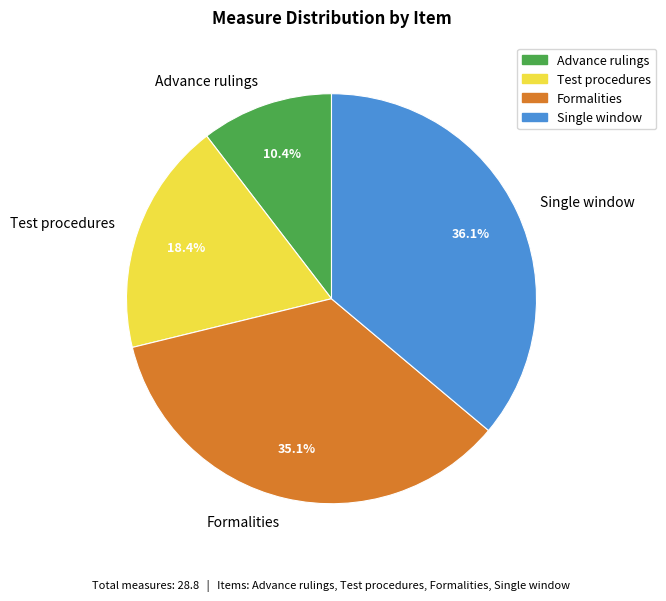

To the nearest percent, what percentage of the pie is Advance rulings?

10%